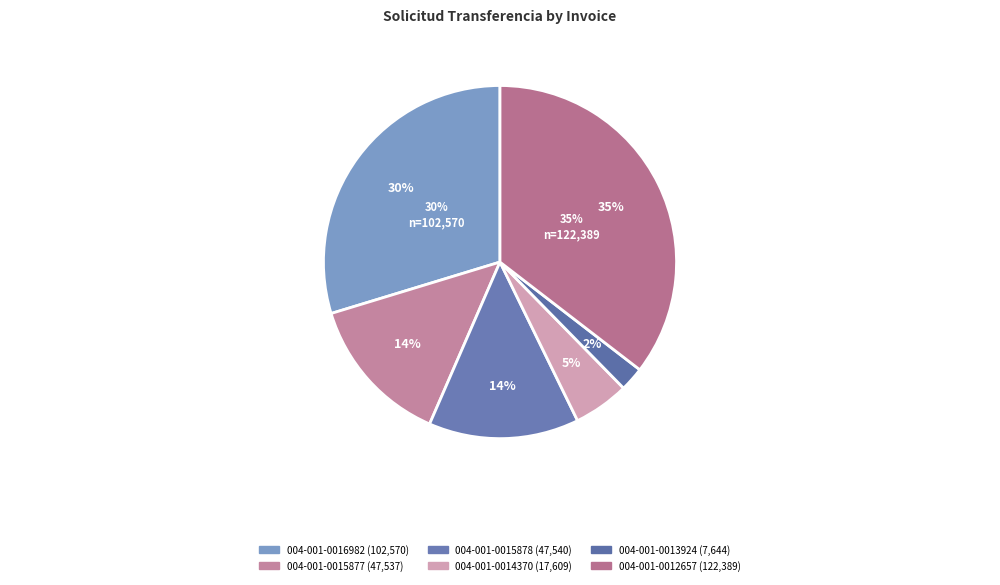

Which category has the smallest portion of the pie?

004-001-0013924